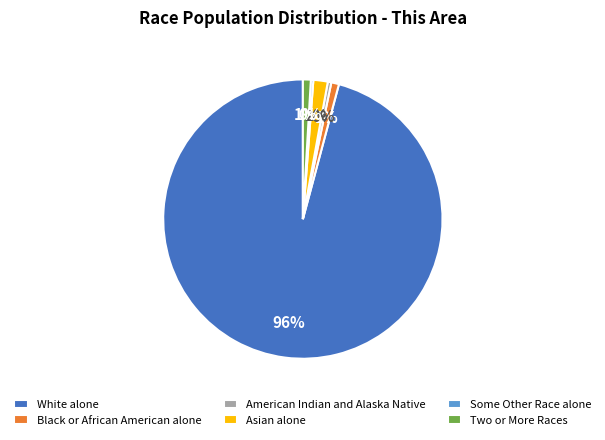

Which has a higher value, White alone or Two or More Races?

White alone